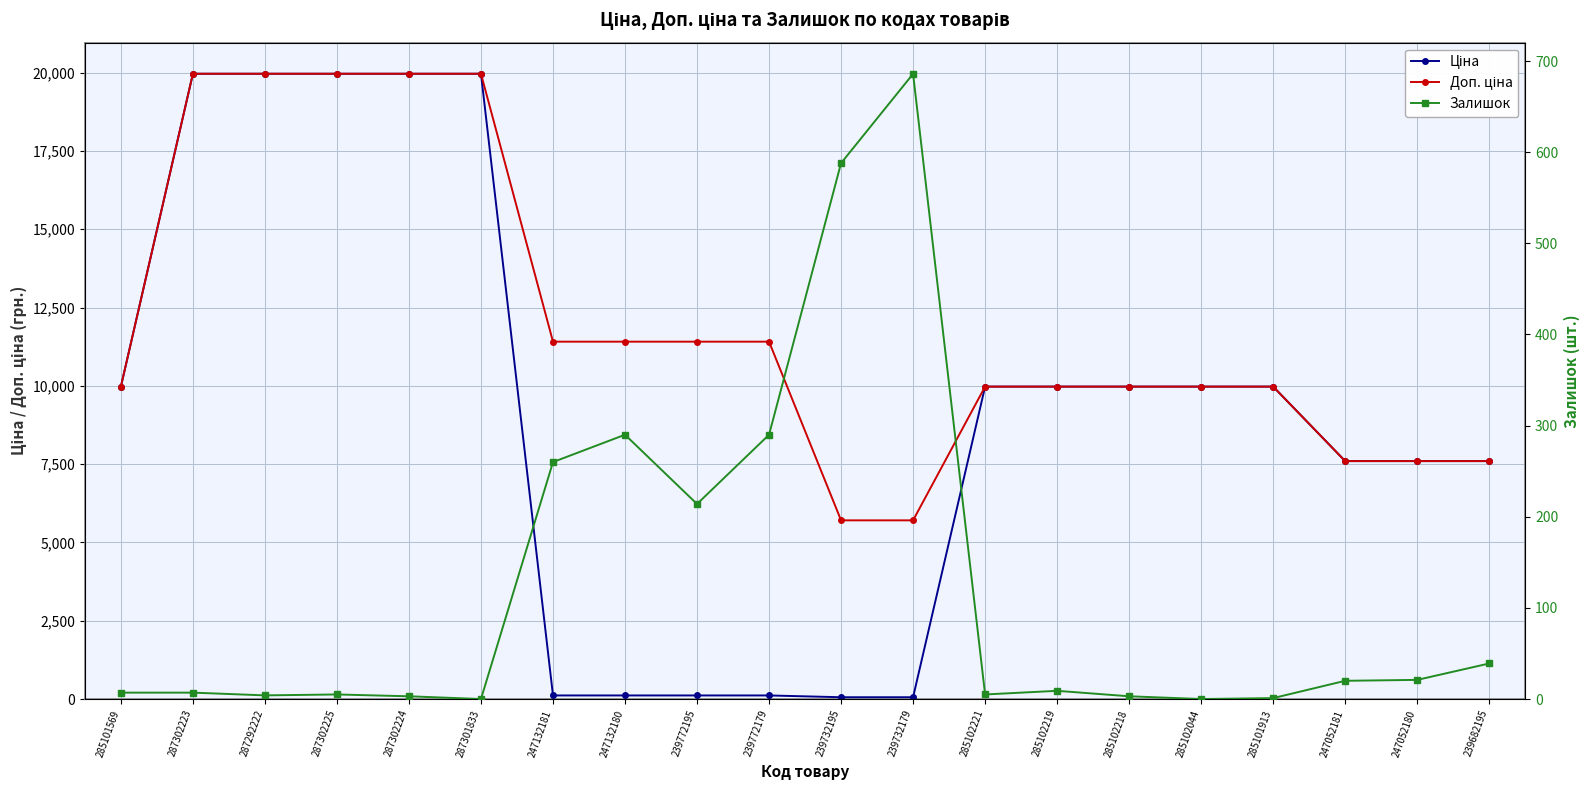

Which label corresponds to the largest value in the chart?

287302223